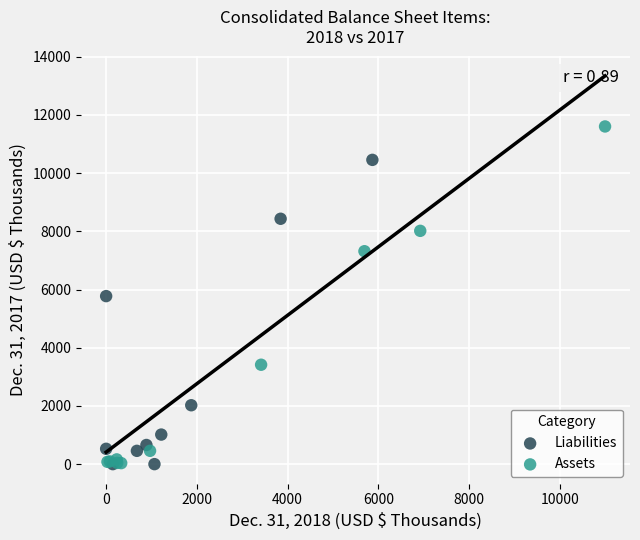

What are all the series names shown in the legend?

Assets, Liabilities